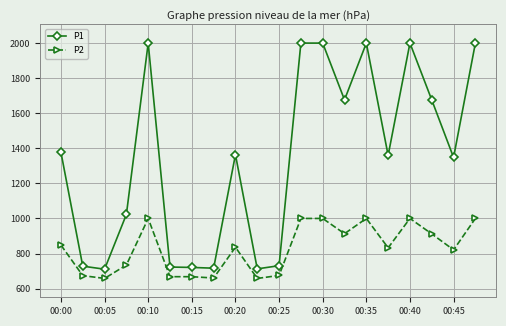

True or false: P1 and P2 cross at least once.

False